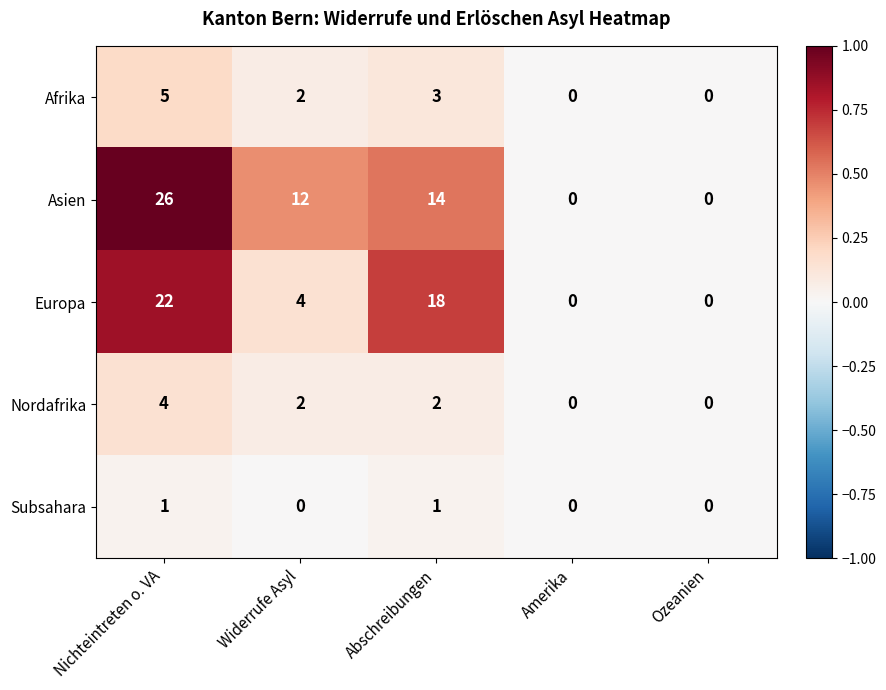

The Europa series shows -9 at Ozeanien. True or false?

False